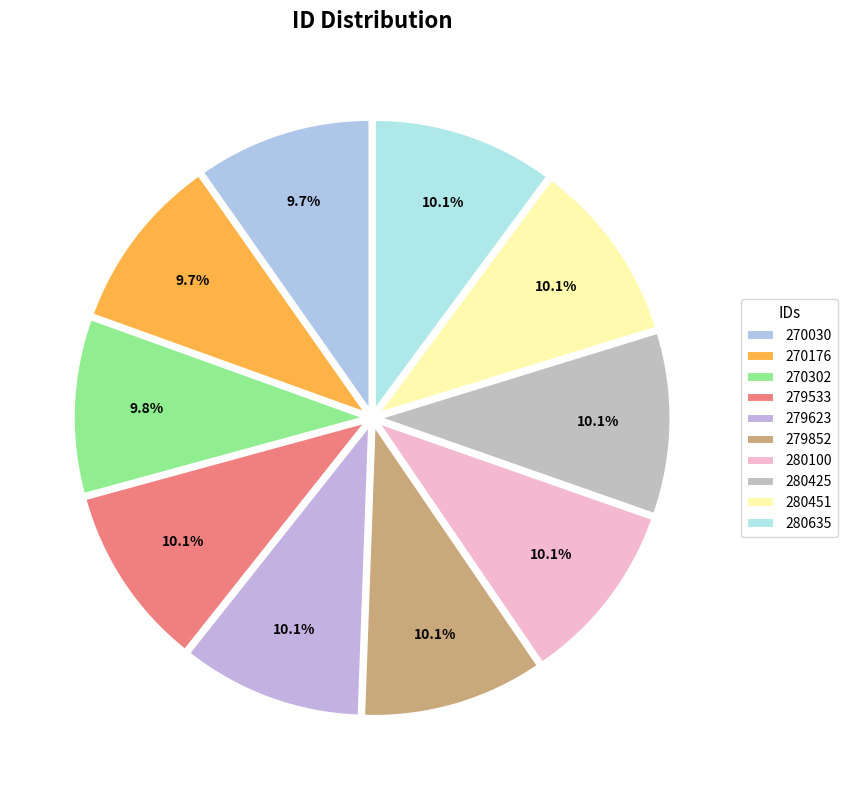

The 280635 slice represents 1% of the pie. True or false?

False